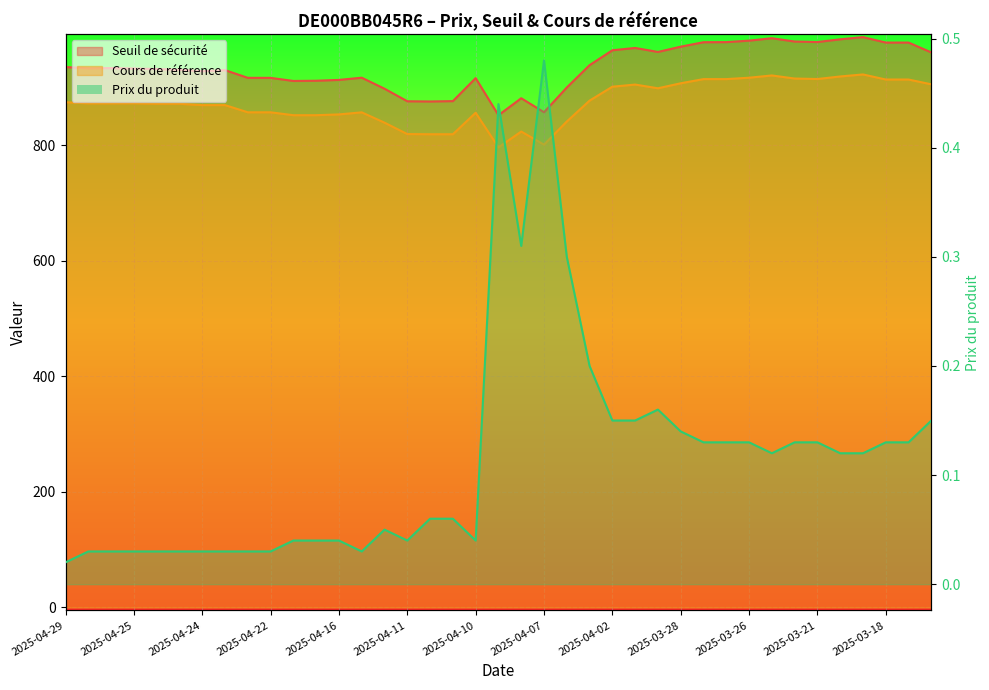

Where does the Cours de référence series first go above 872?

2025-04-29